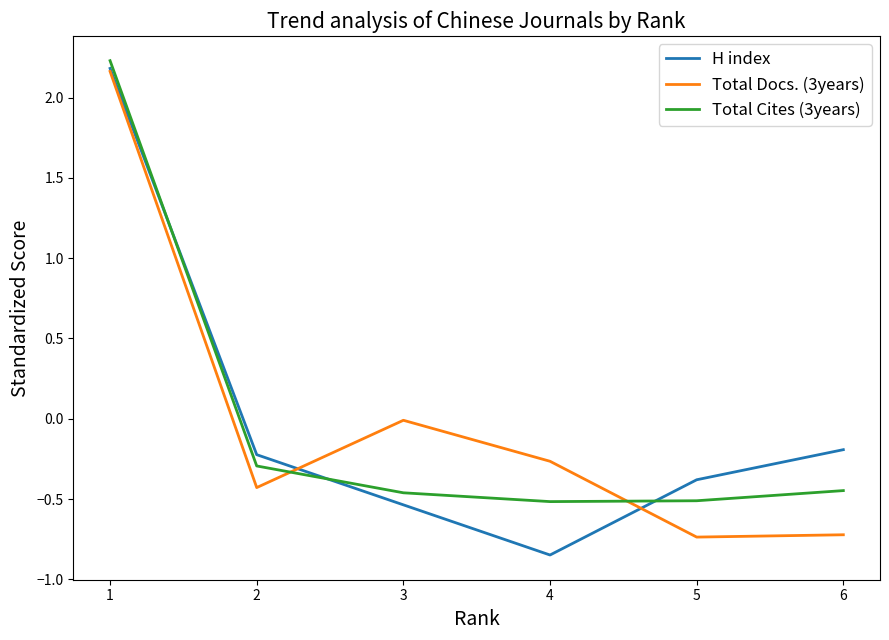

Is this an area chart (filled region under the line)?

No